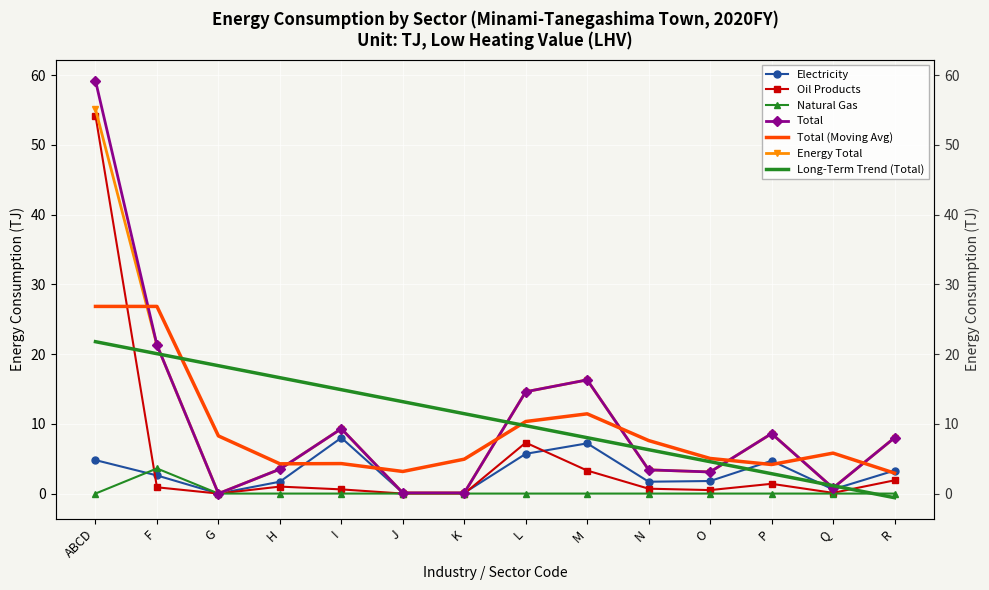

What is the value of the Total point at the 8th from the left?

14.6